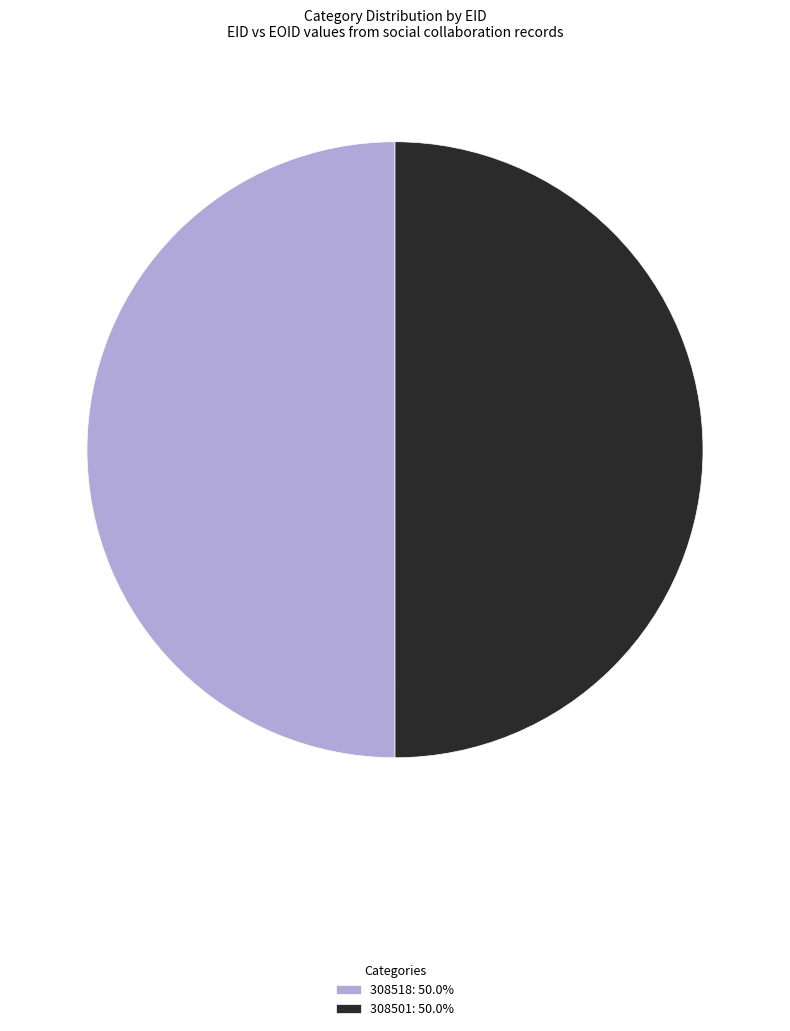

Combined, do 308501: 50.0% and 308518: 50.0% account for over 50%?

Yes